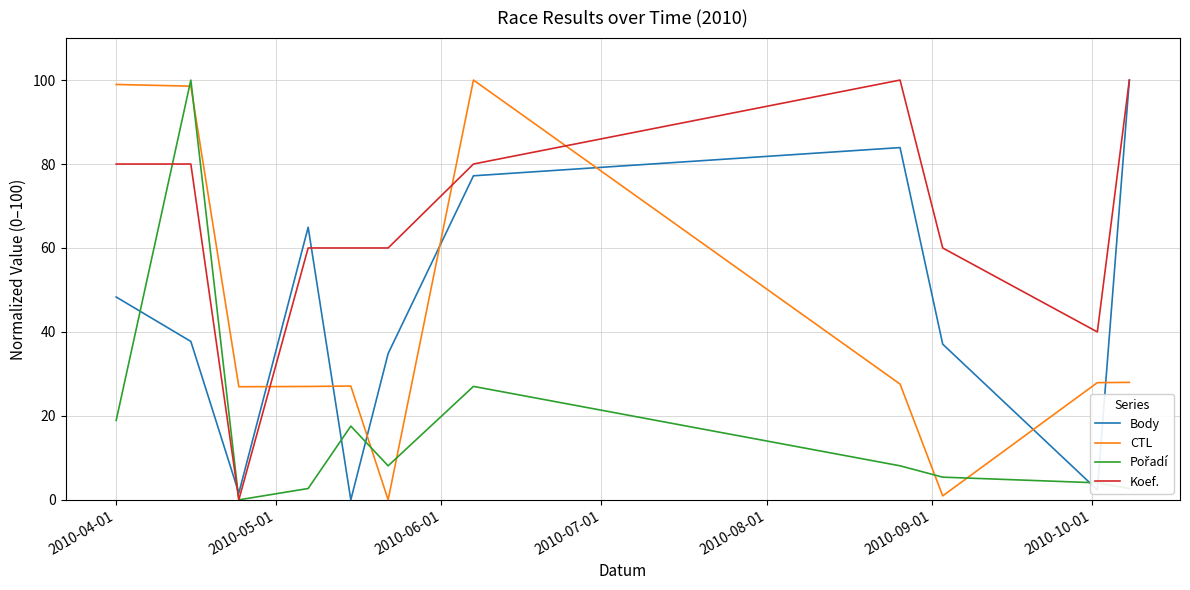

How many intersections are there between Body and CTL?

7